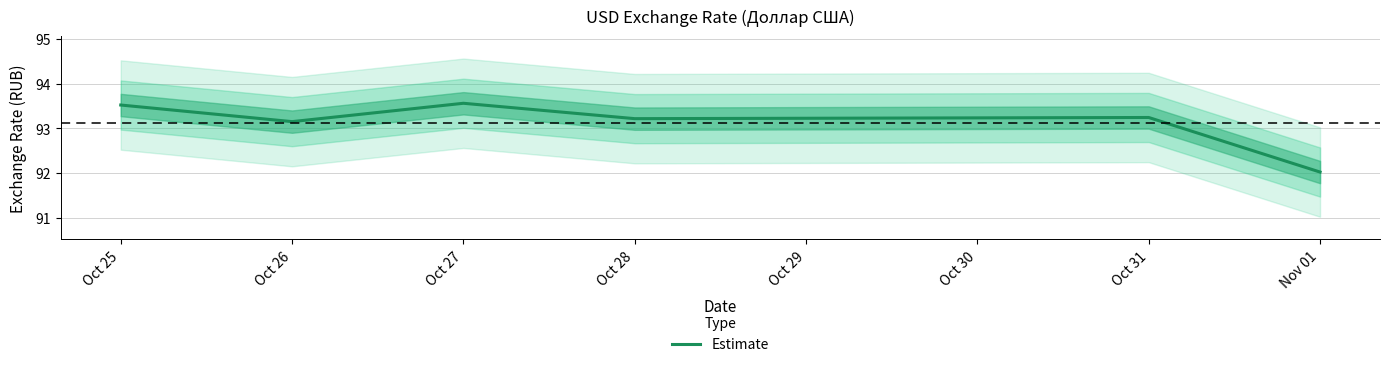

How many values are below 93?

1